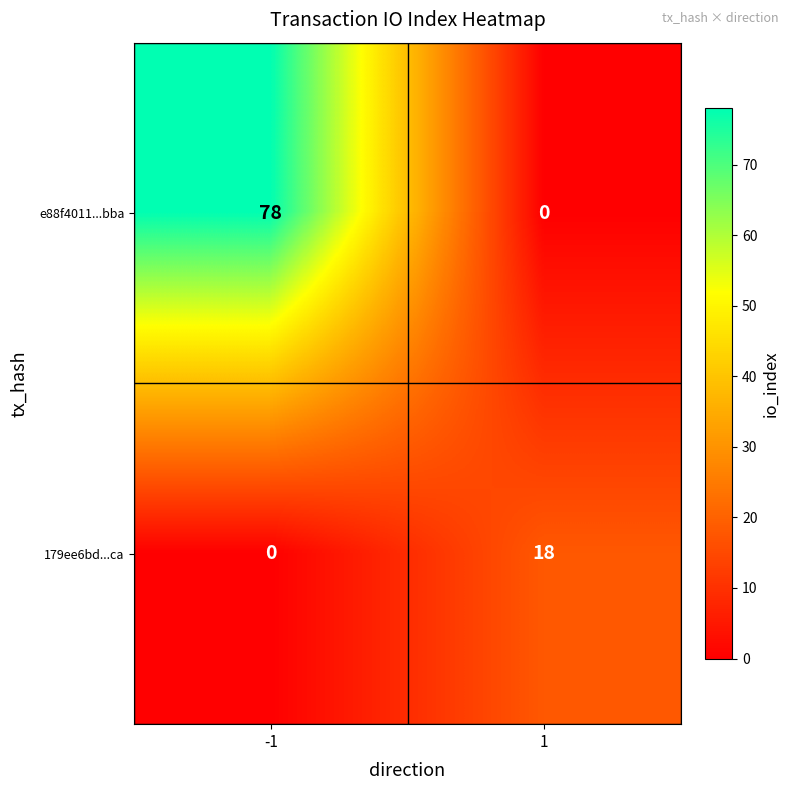

List the series in order of their overall mean, lowest first.

179ee6bd...ca, e88f4011...bba